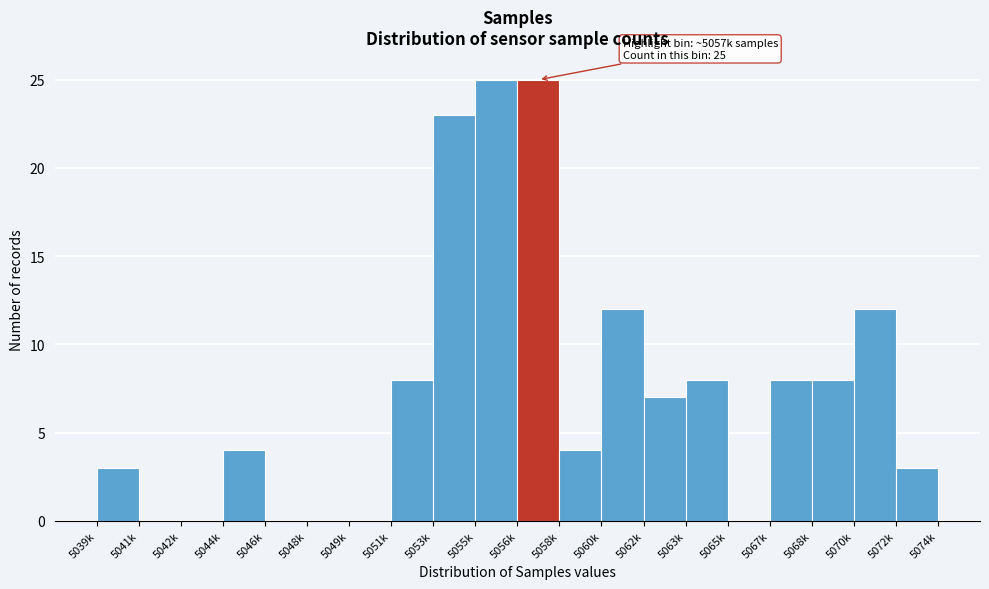

Reading left to right, extract all data points from this chart.

5039k=3	5041k=0	5042k=0	5044k=4	5046k=0	5048k=0	5049k=0	5051k=8	5053k=23	5055k=25	5056k=25	5058k=4	5060k=12	5062k=7	5063k=8	5065k=0	5067k=8	5068k=8	5070k=12	5072k=3